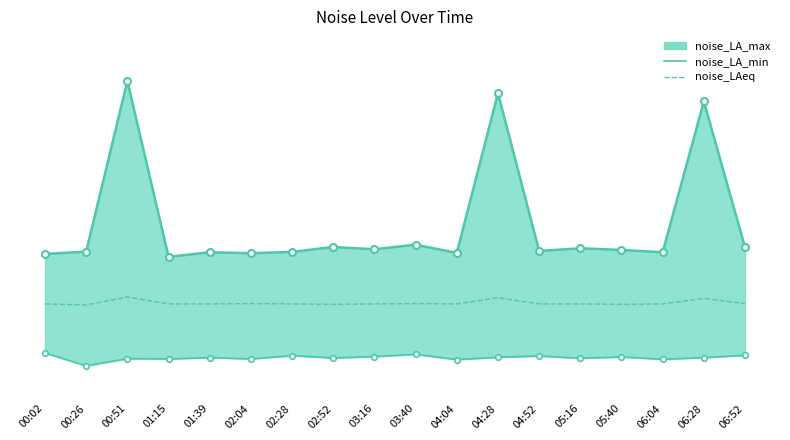

True or false: noise_LAeq and noise_LA_max_line intersect in this chart.

False